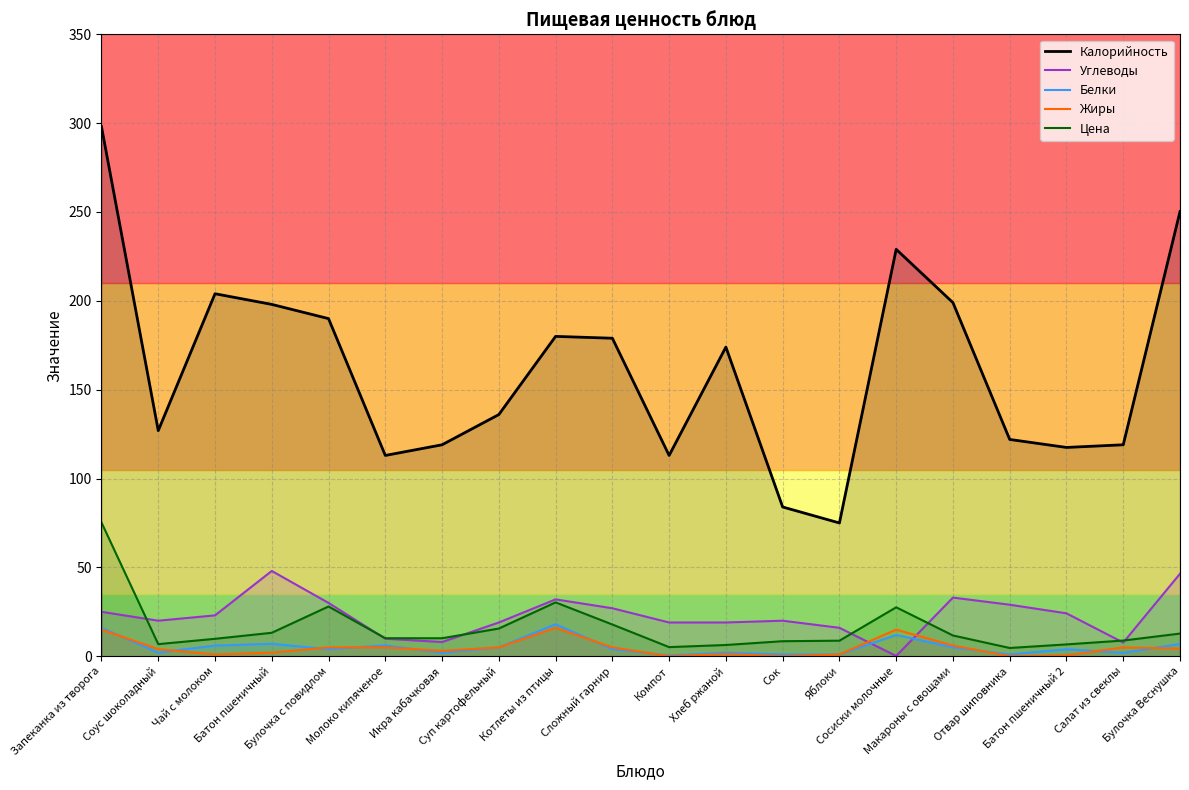

At which label is Жиры closest to 8?

Макароны с овощами